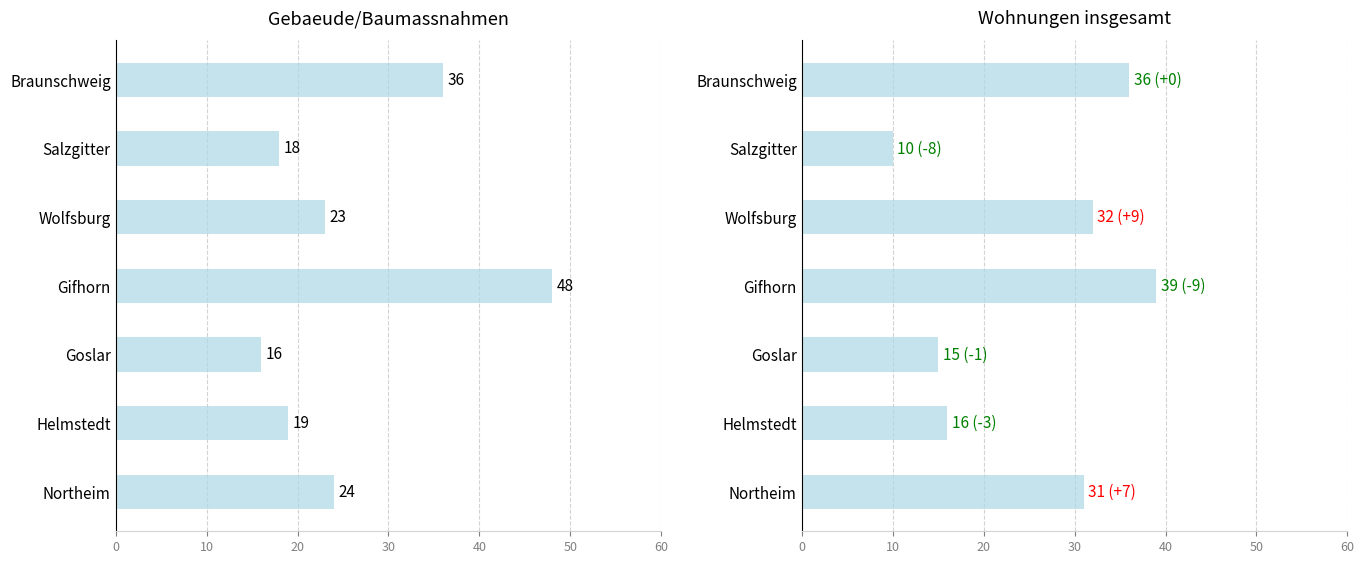

How many values in the Gebaeude series are below 23?

3